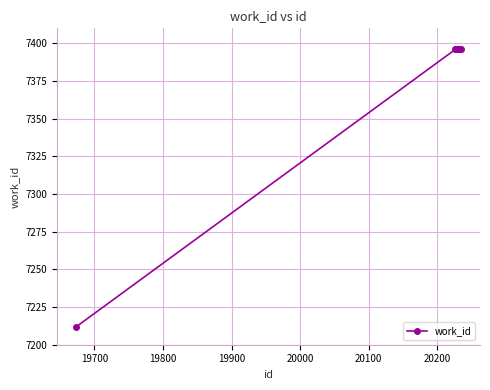

What is the greatest value displayed?

7396